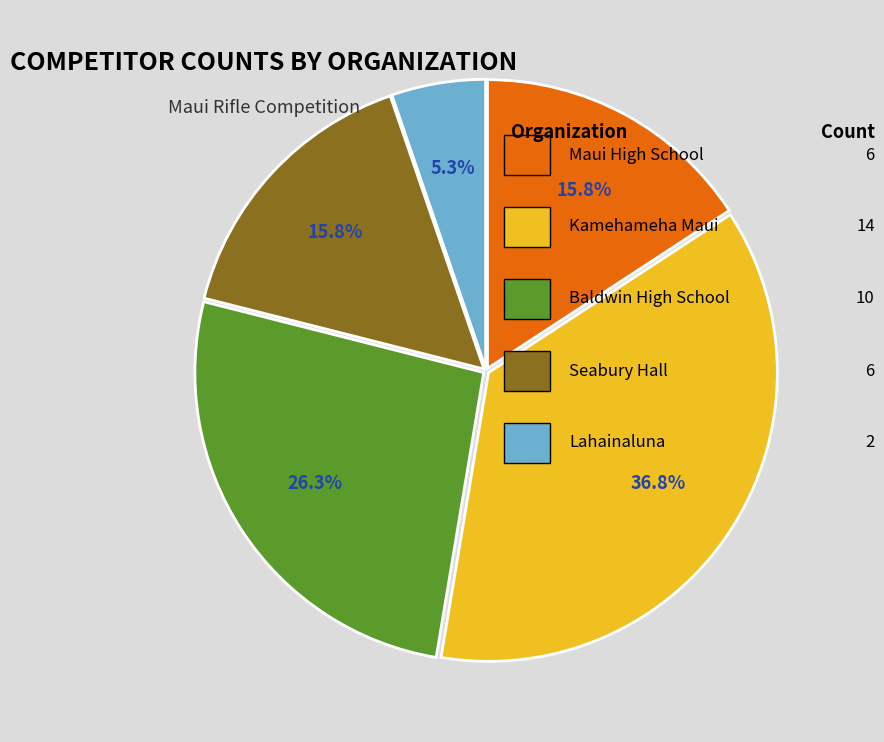

Does any single category account for the majority?

No